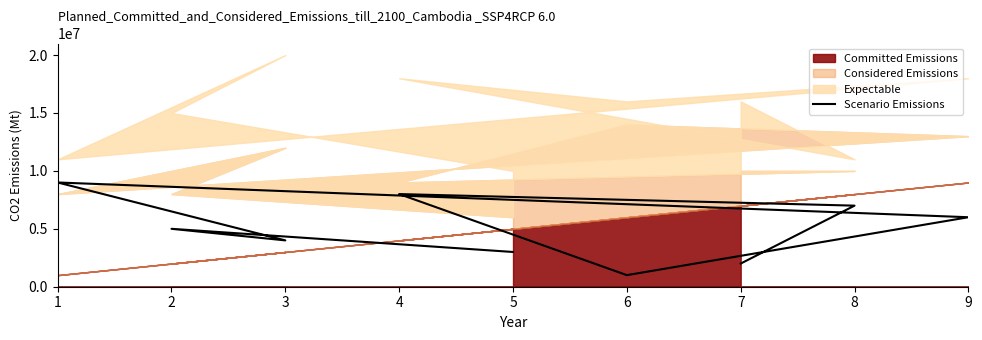

What is the value of the 8th point from the left?

5000000